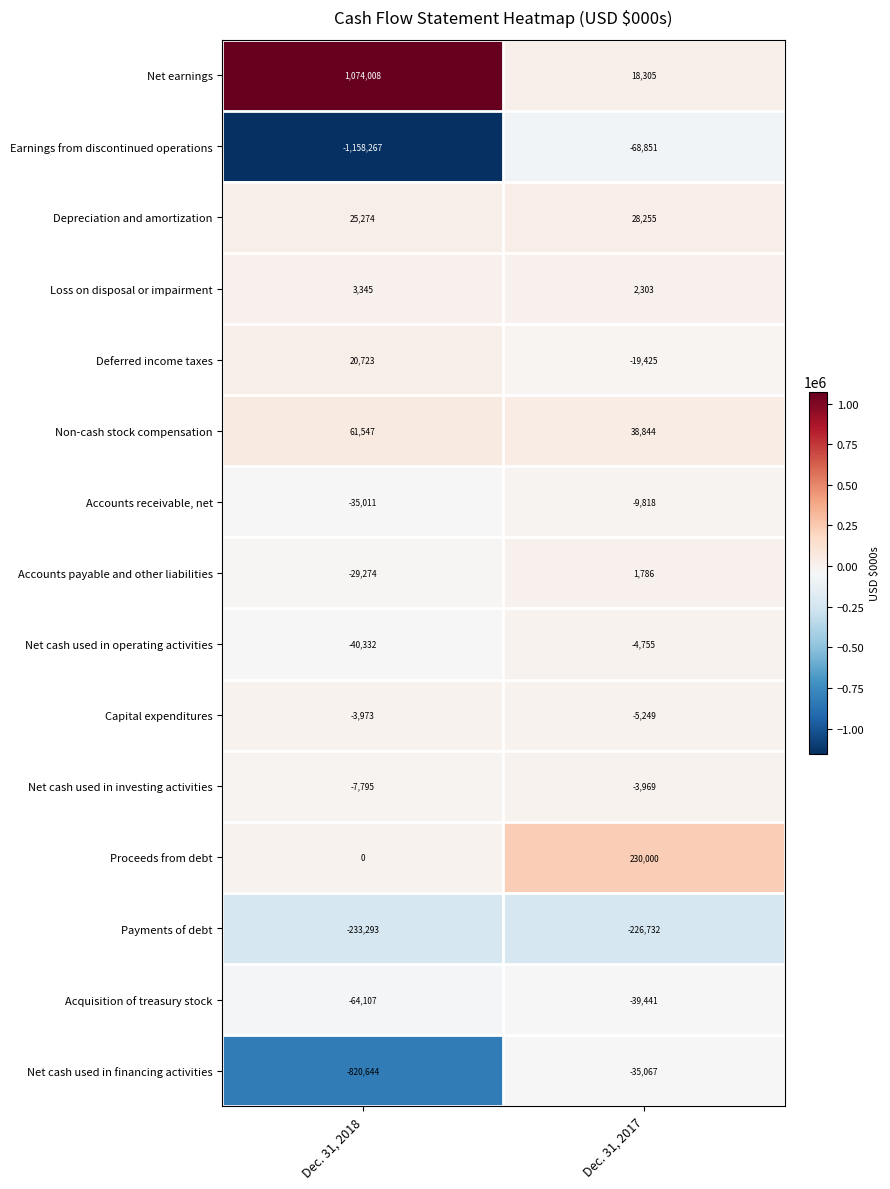

Which series changed the most between Dec. 31, 2018 and Dec. 31, 2017?

Earnings from discontinued operations